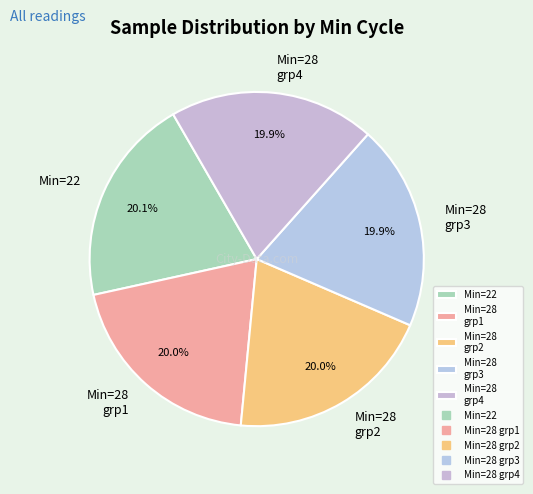

Approximately how many times larger is the value at Min=22 compared to Min=28 grp4?

1.0